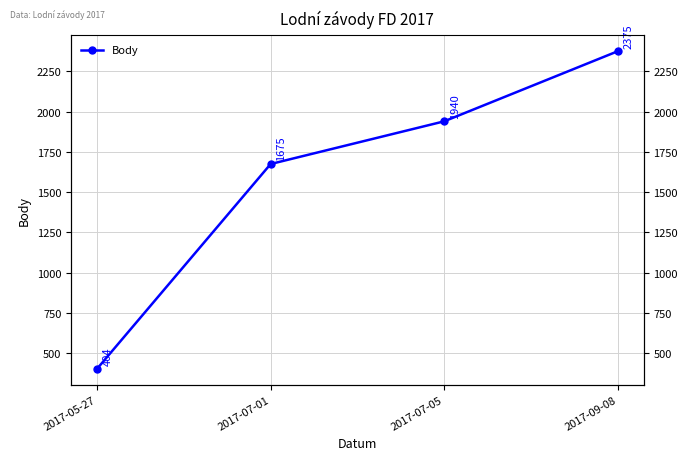

What position from the right is 2017-07-01?

3